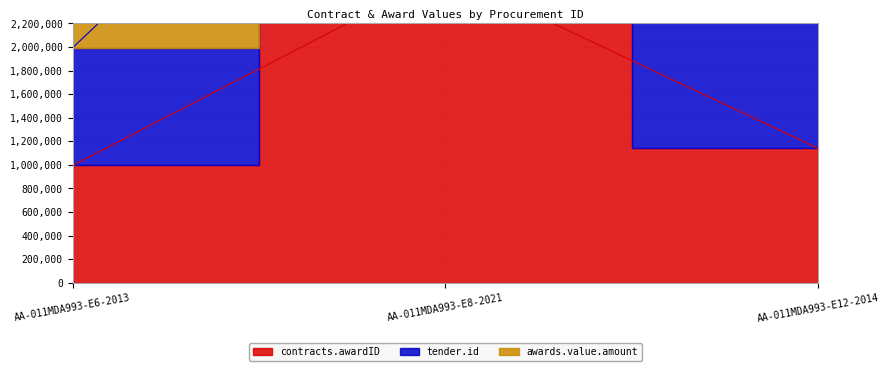

The tender.id series shows 1571858 at AA-011MDA993-E12-2014. True or false?

False